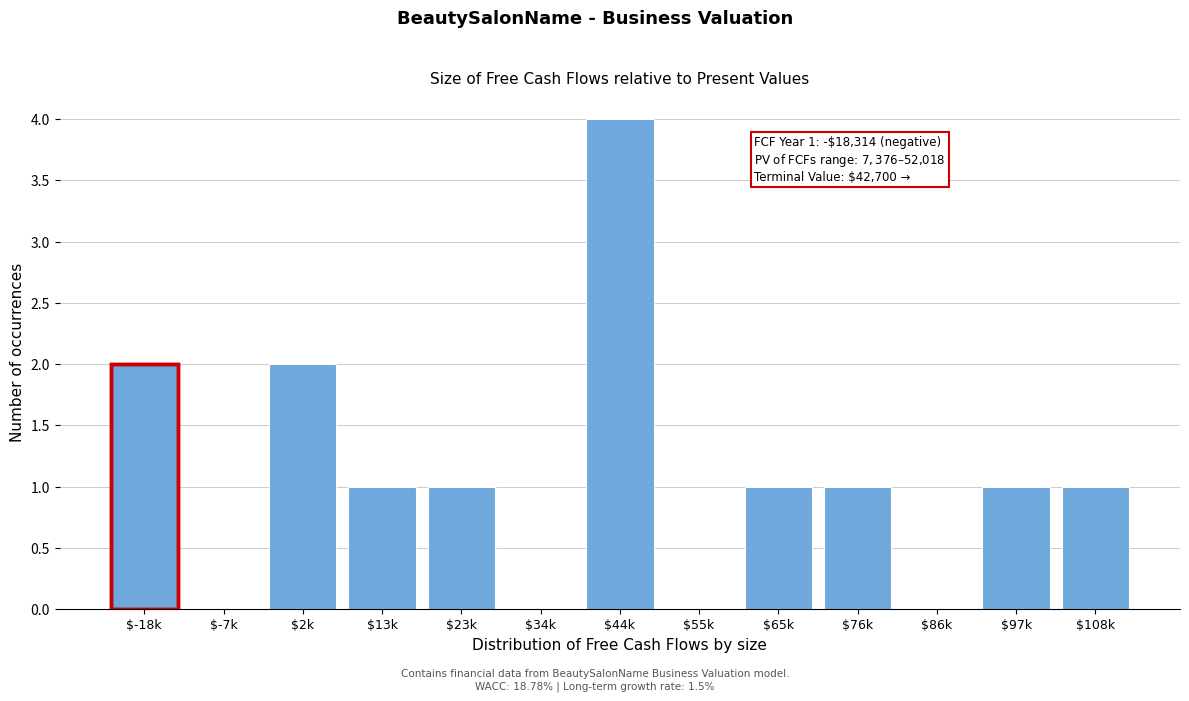

Is it true that the value at $-7k is 2?

False